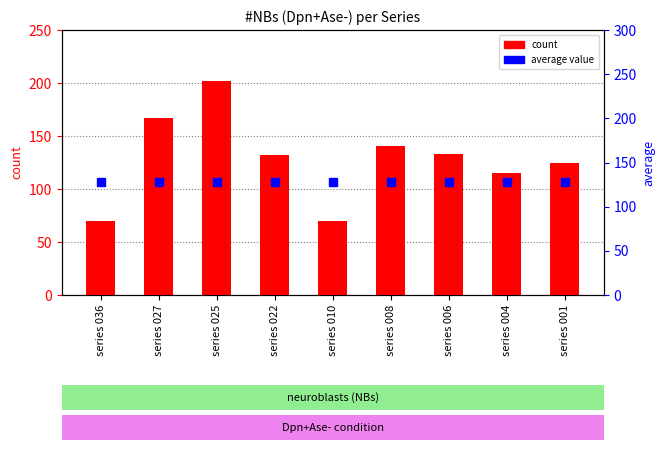

What is the approximate value of average at series 004?

128.3